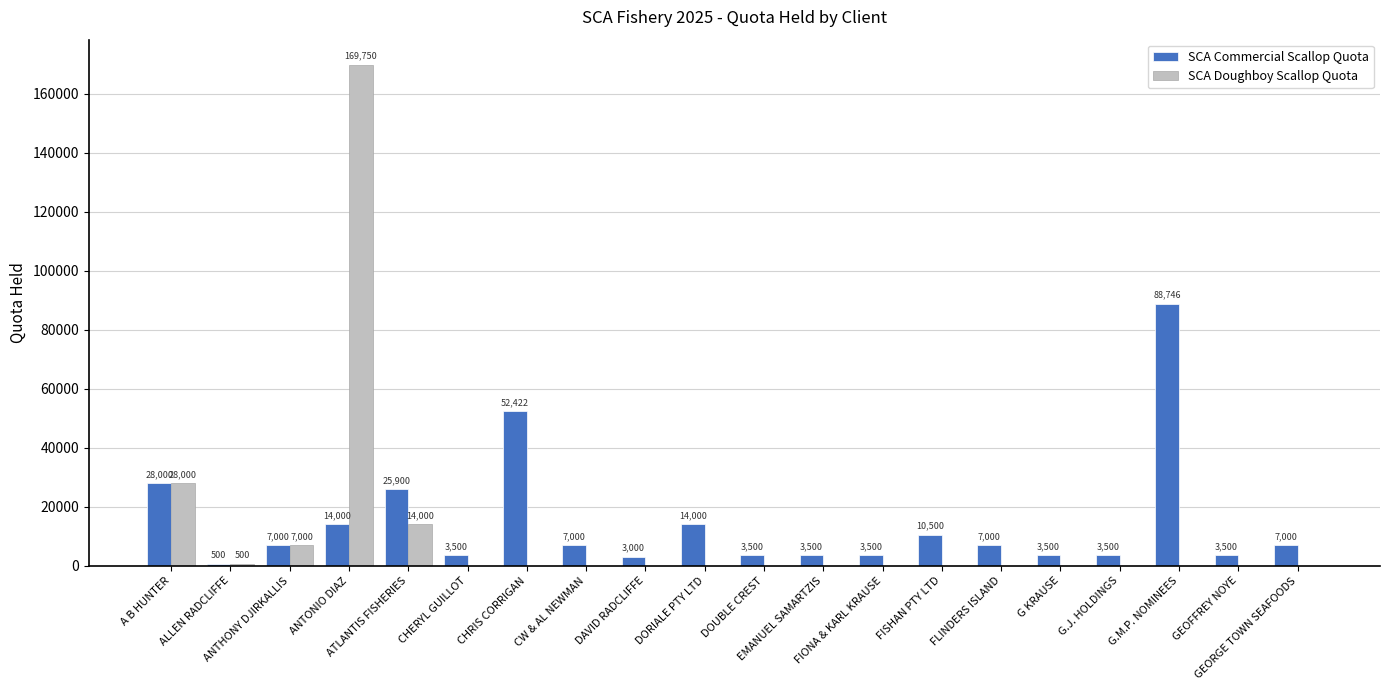

Which series has the largest total across all categories?

SCA Commercial Scallop Quota